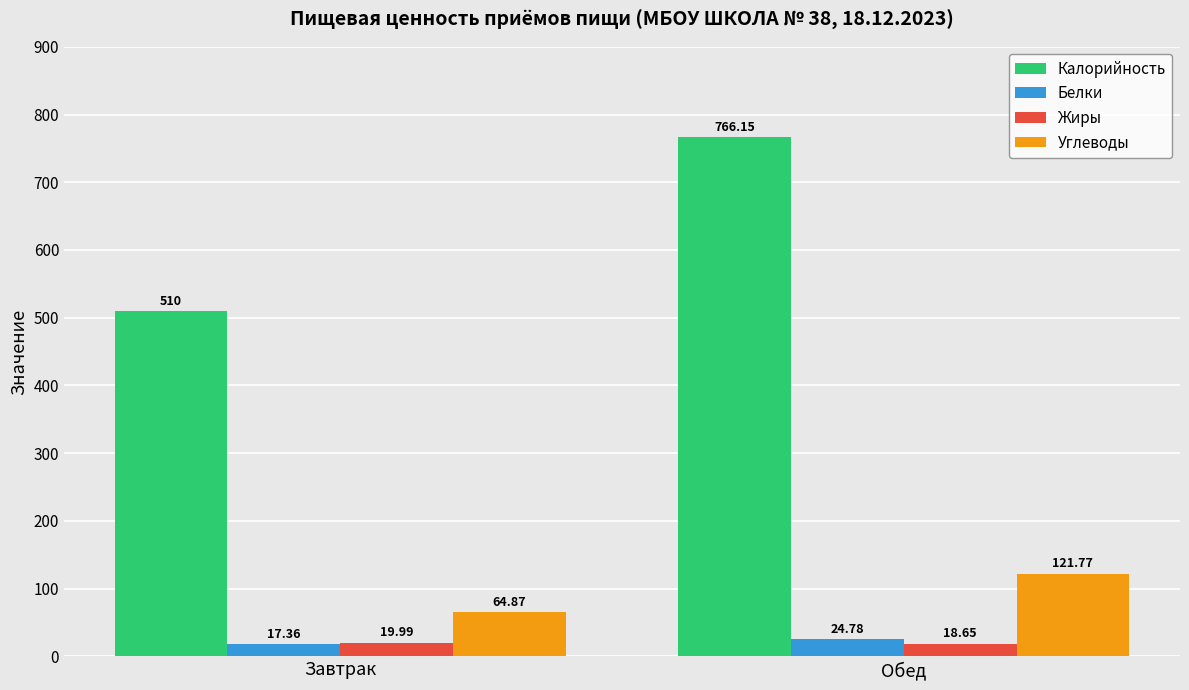

What value does the Калорийность series have at Завтрак?

510.0